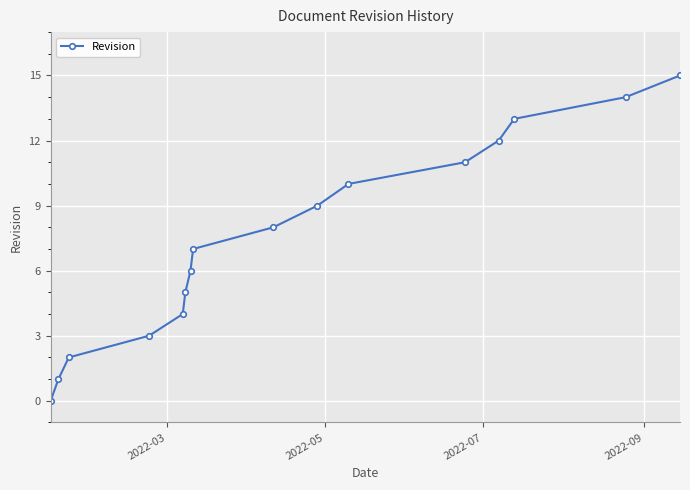

What is the sum of all values?

120